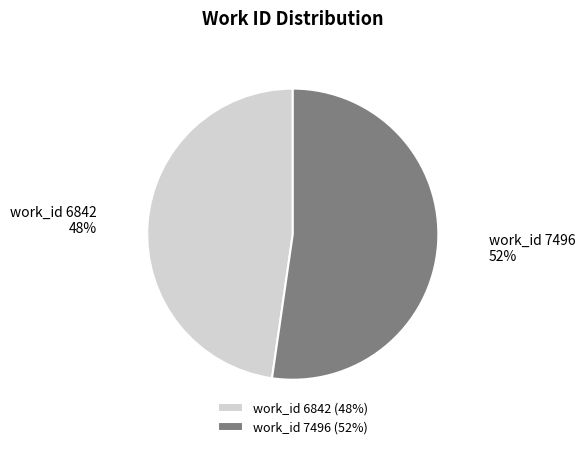

Which slice is the smallest?

work_id 6842